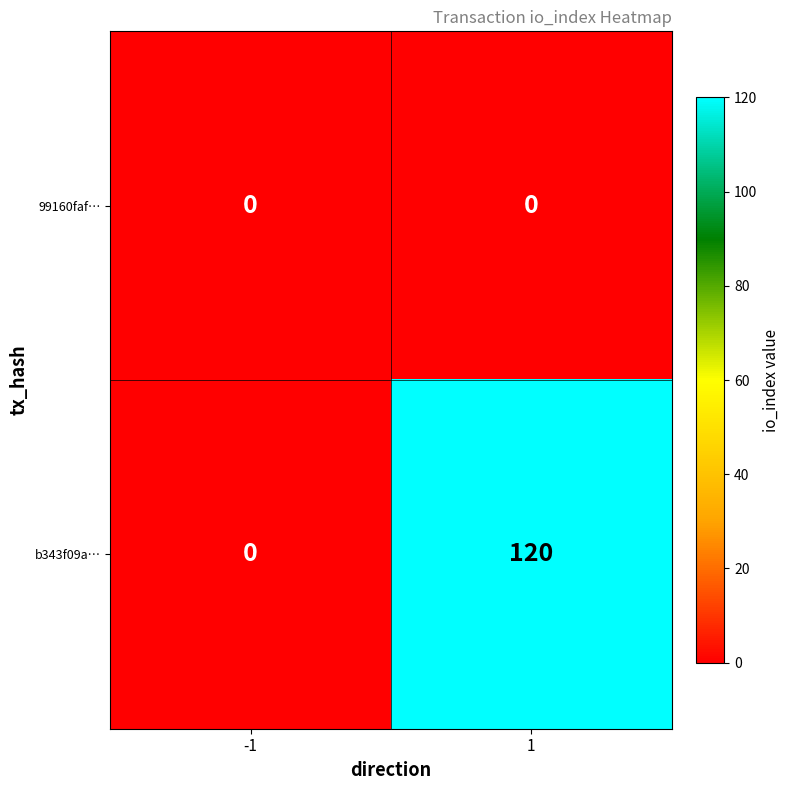

How many distinct data groups are displayed?

2